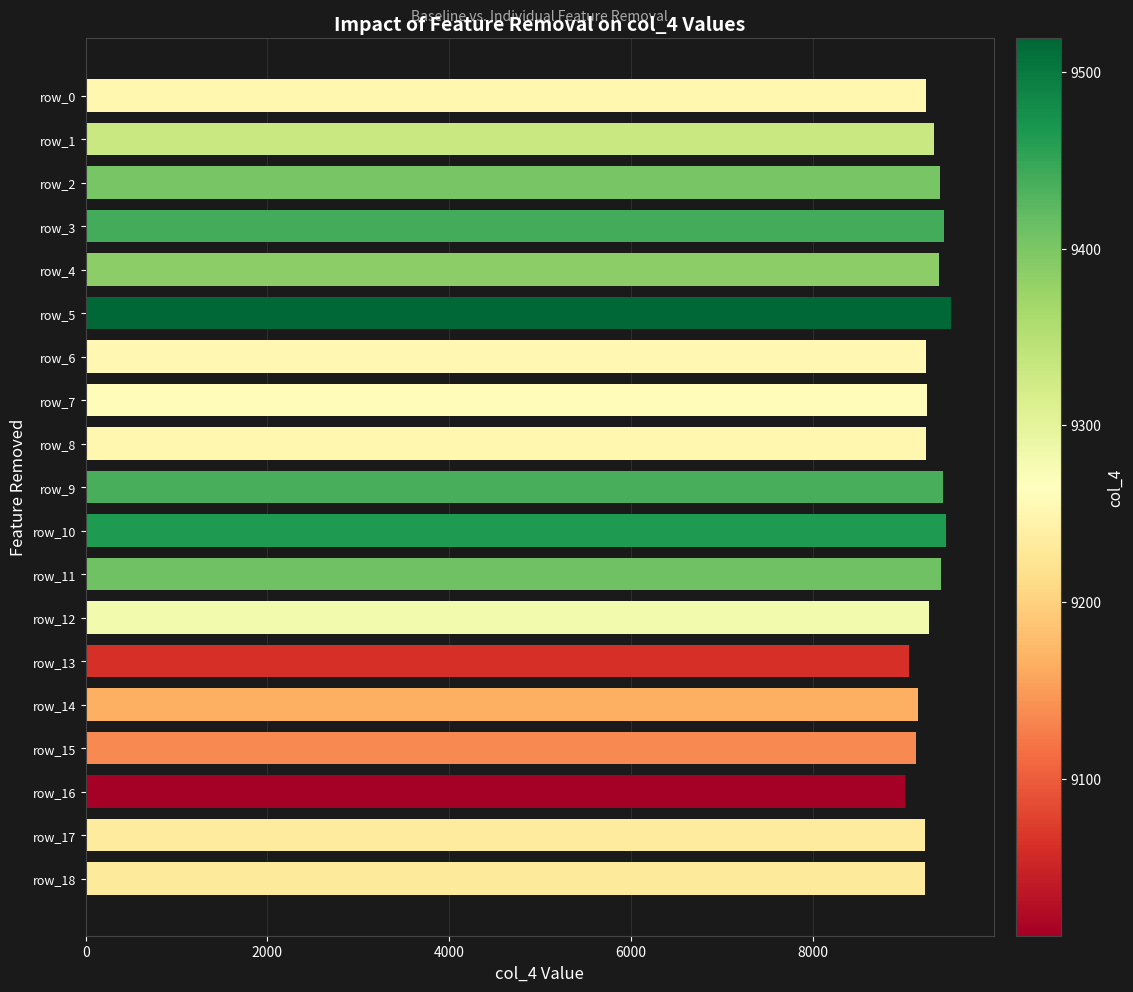

Is it true that the value at row_18 is 12988?

False